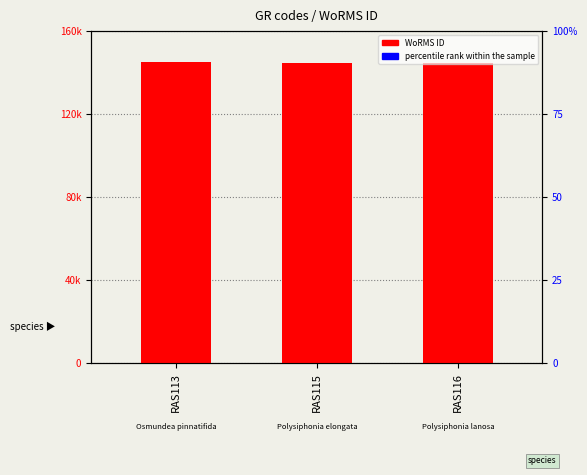

Which series has the largest total across all categories?

WoRMS ID